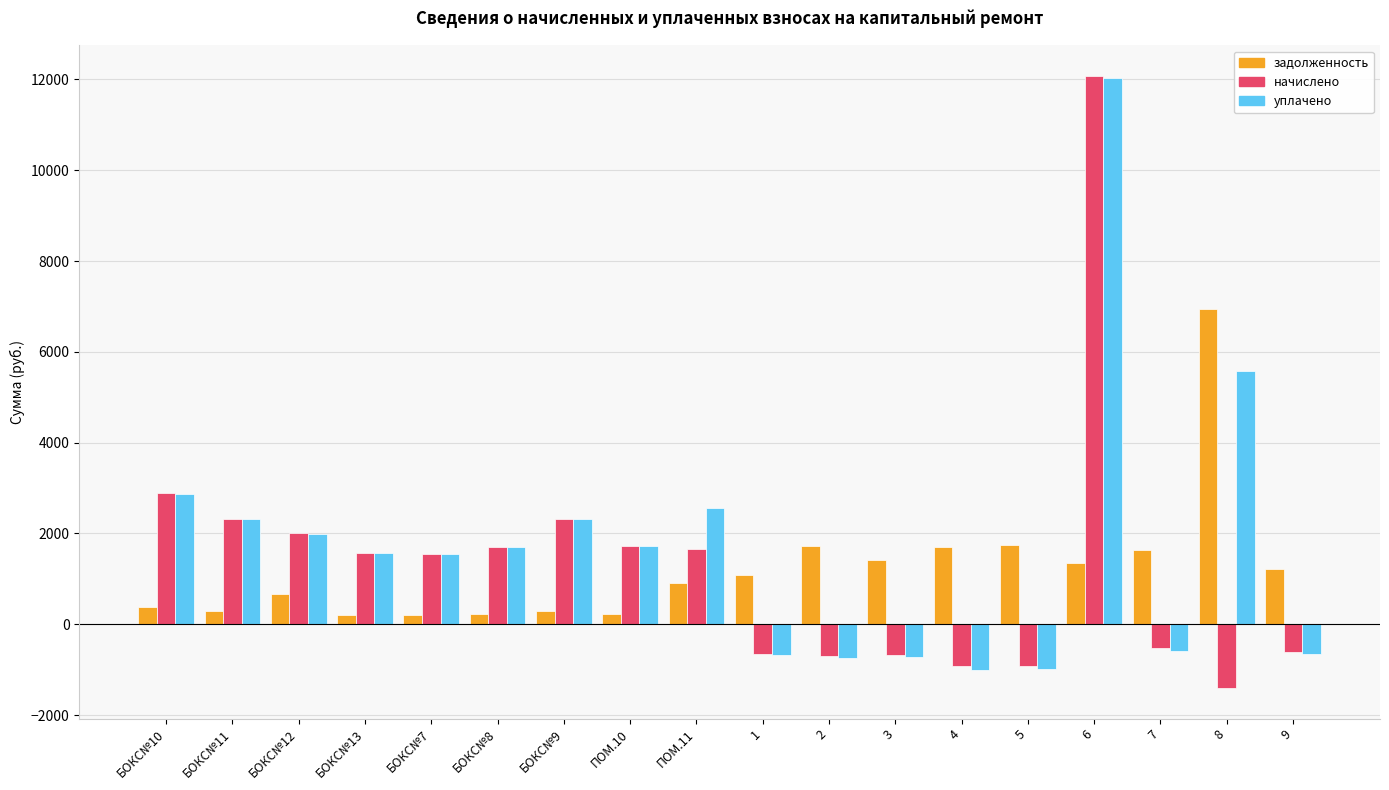

What position from the right is БОКС№8?

13